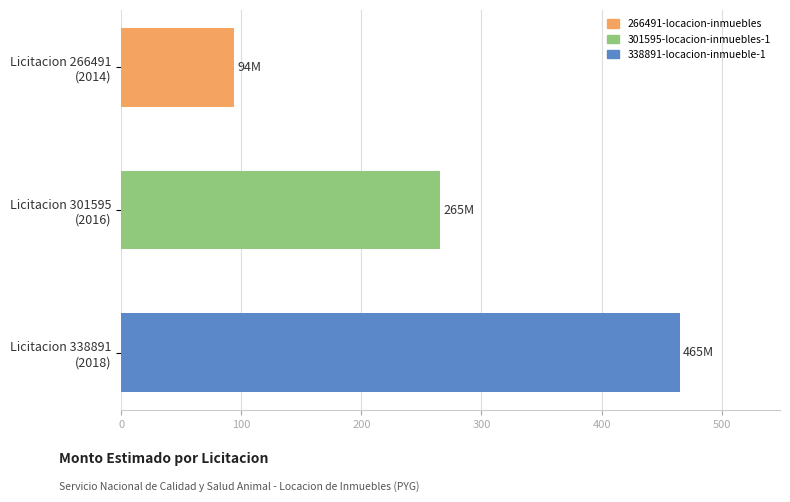

Does the chart contain any negative values?

No